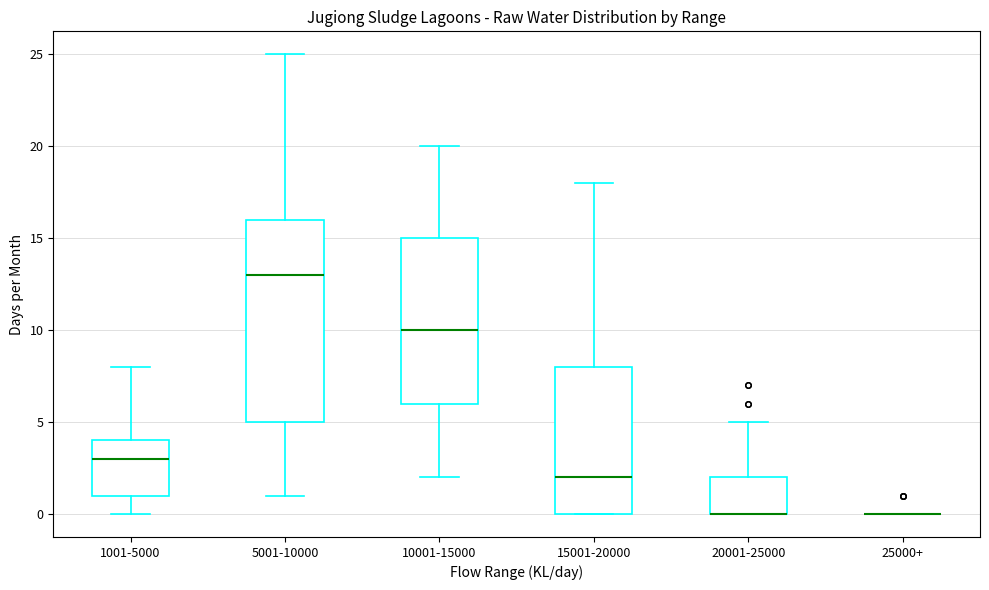

Where does the median line of the box for 15001-20000 sit on the y-axis? The values are not printed on the chart, so give them approximately, as read against the axis.

2